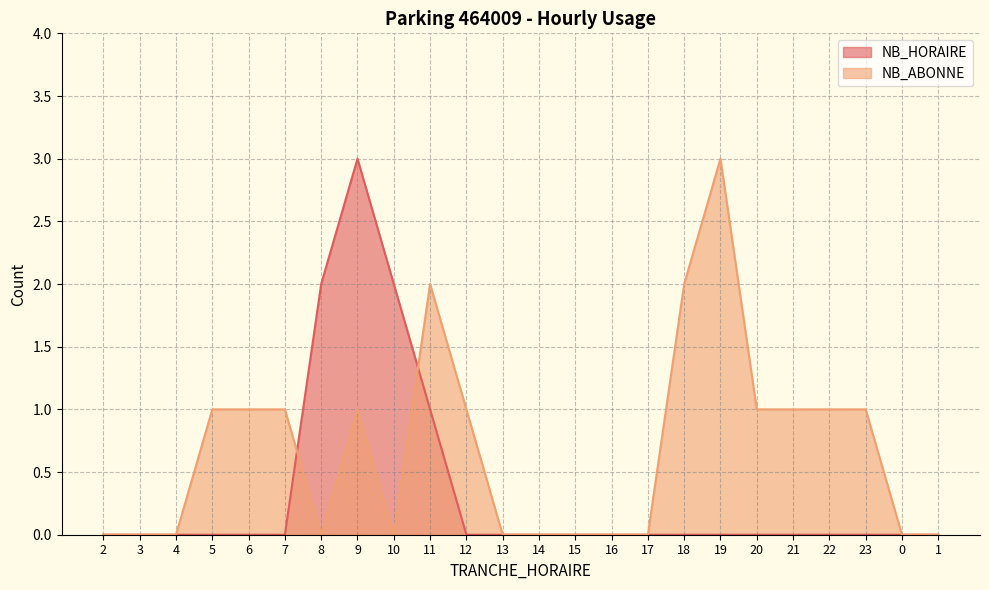

Which category has the highest value in the NB_HORAIRE series?

9